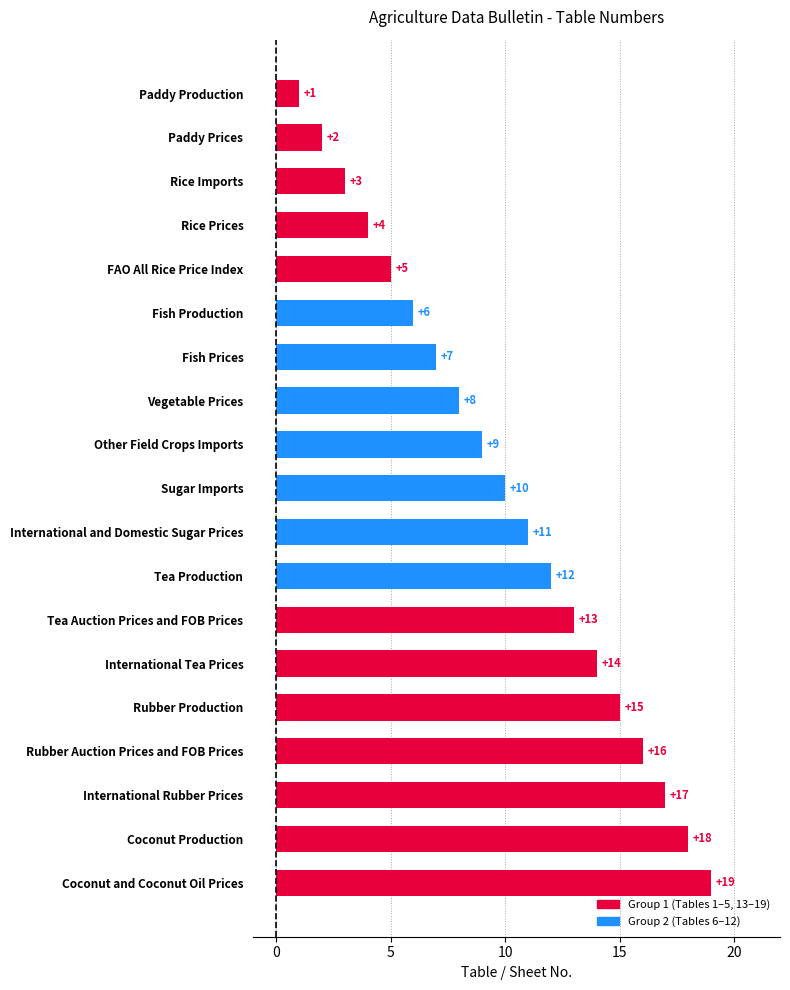

What is the ratio of the value at International and Domestic Sugar Prices to the value at Coconut and Coconut Oil Prices?

0.6